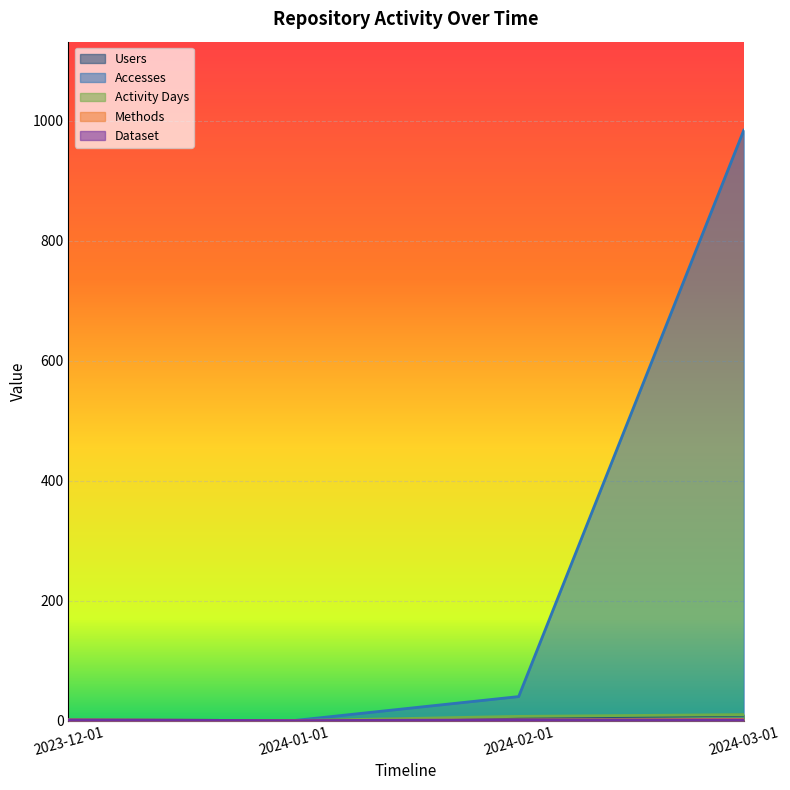

True or false: Users has more than 2 interior local peaks.

False